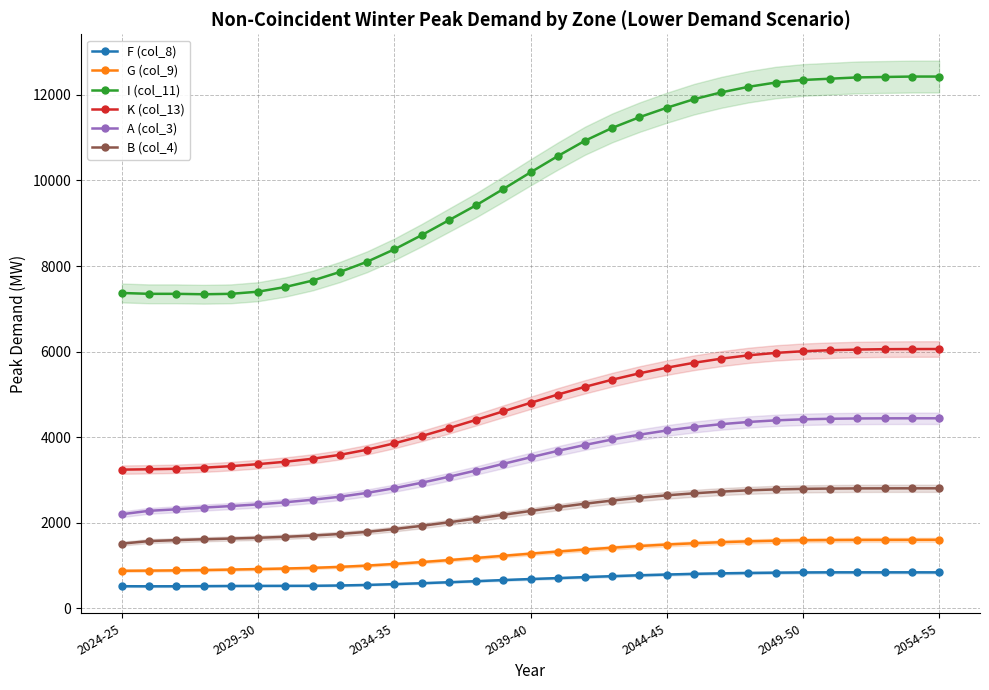

What is the minimum value shown in the chart?

512